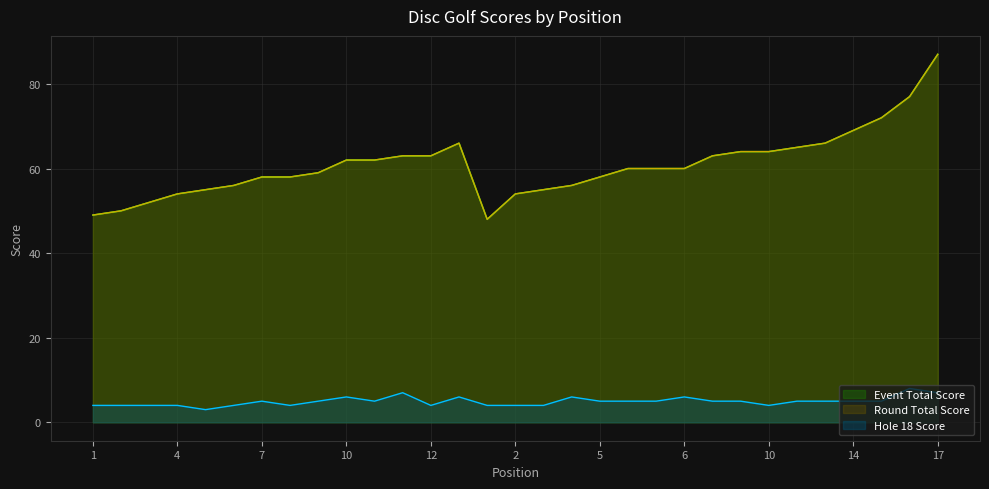

List the series in order of their peak value, lowest first.

hole_18, event_total_score, round_total_score